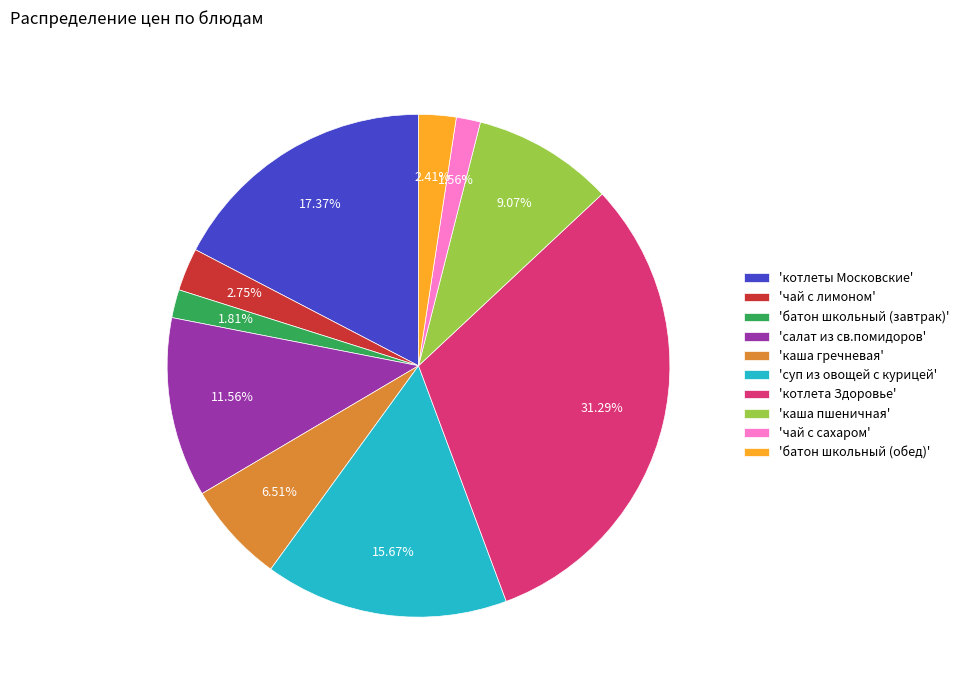

How many segments does this pie chart have?

10